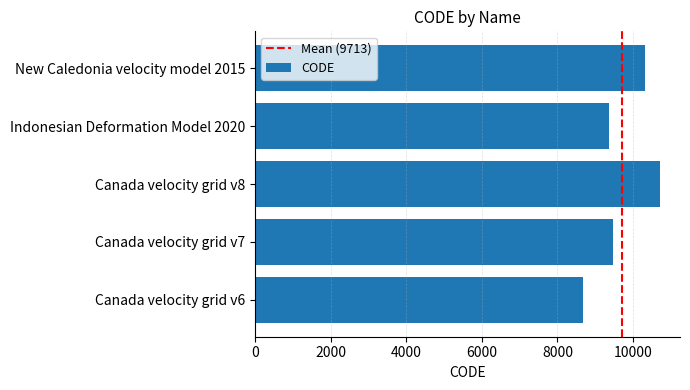

What is the change in value from Indonesian Deformation Model 2020 to New Caledonia velocity model 2015?

+948